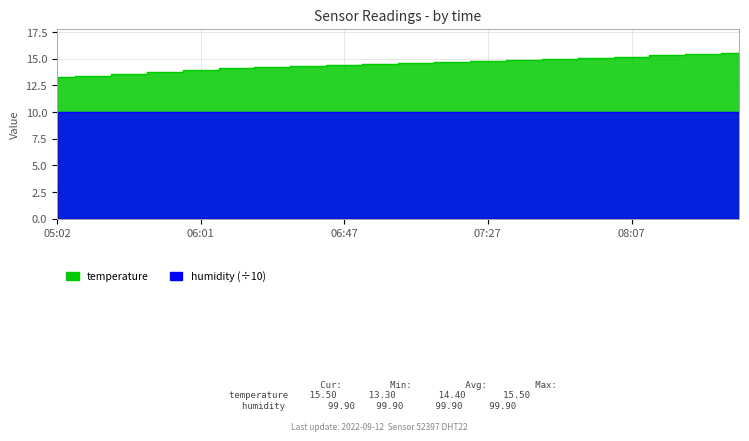

Reading left to right, extract all data points from this chart.

13.3	13.4	13.6	13.7	13.9	14.1	14.2	14.3	14.4	14.5	14.6	14.7	14.8	14.9	15.0	15.1	15.2	15.3	15.4	15.5